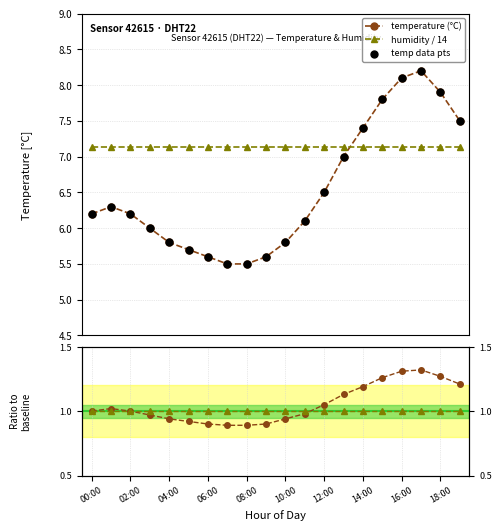

What is the value of the temperature (°C) point at the 14th from the left?

7.0